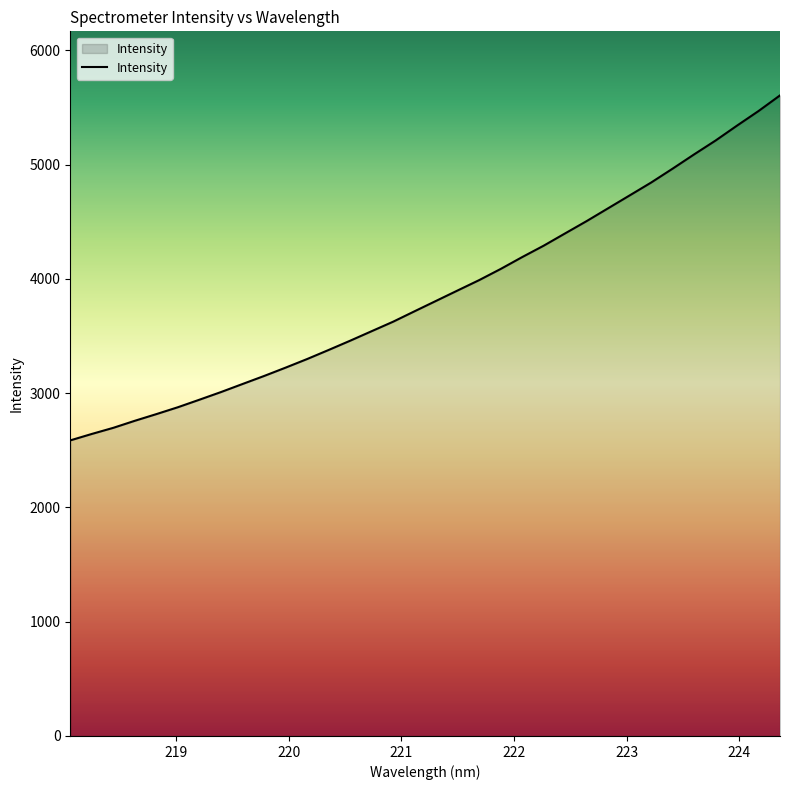

What is the maximum value shown in the chart?

5605.5